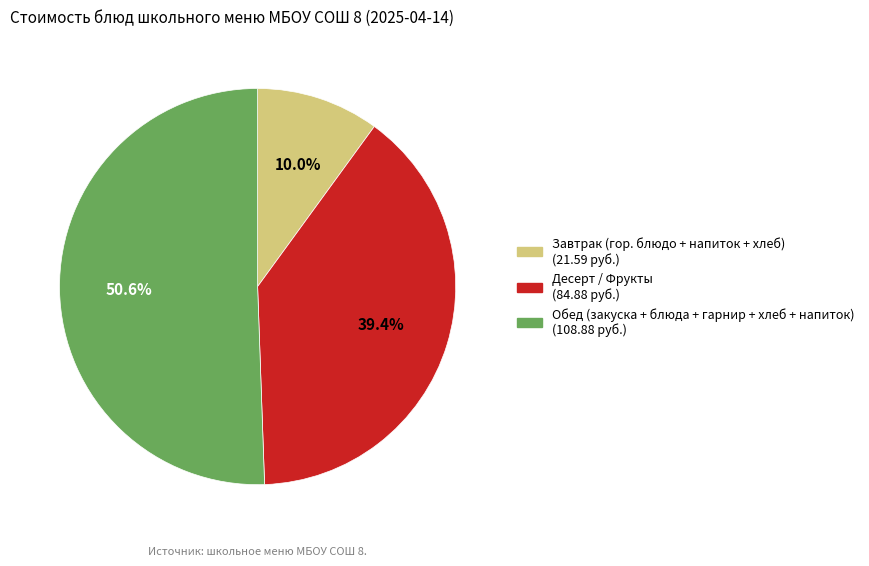

To the nearest percent, what is the difference between the largest and smallest slice percentages?

41%